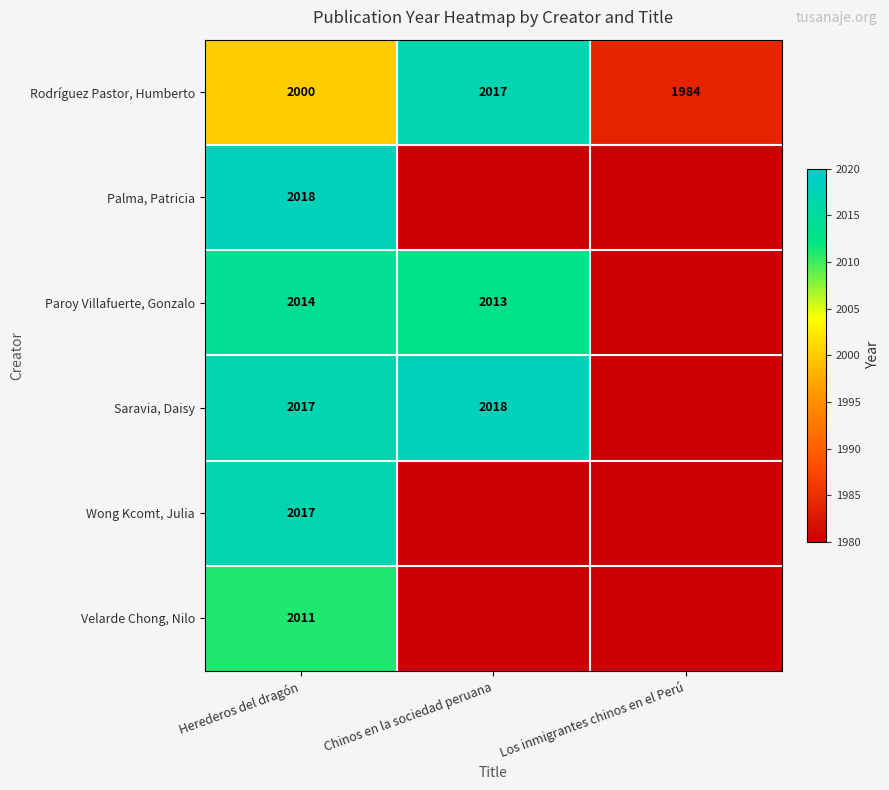

What is the spread (max minus min) of values at Herederos del dragón?

18